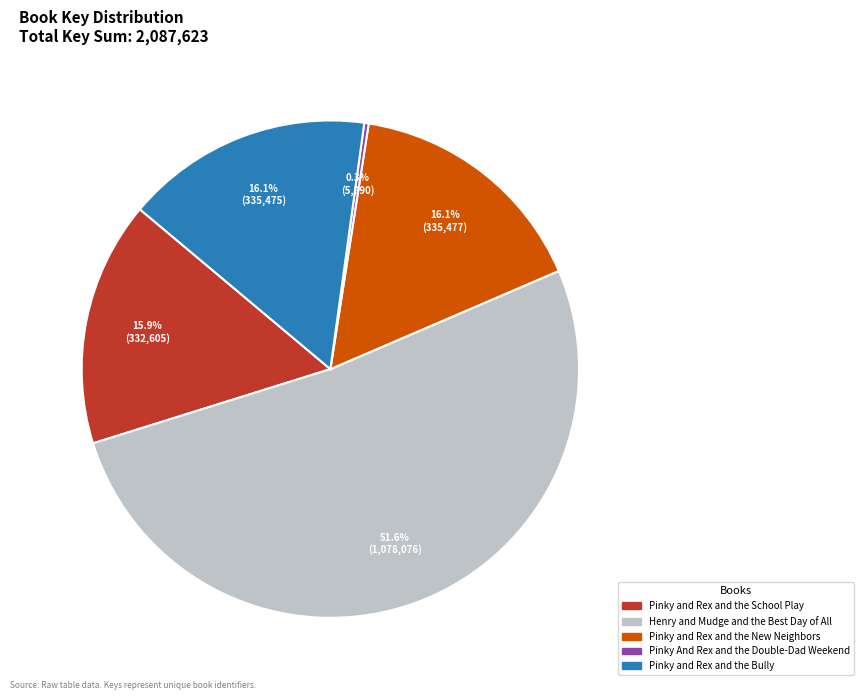

Does any single category account for the majority?

Yes